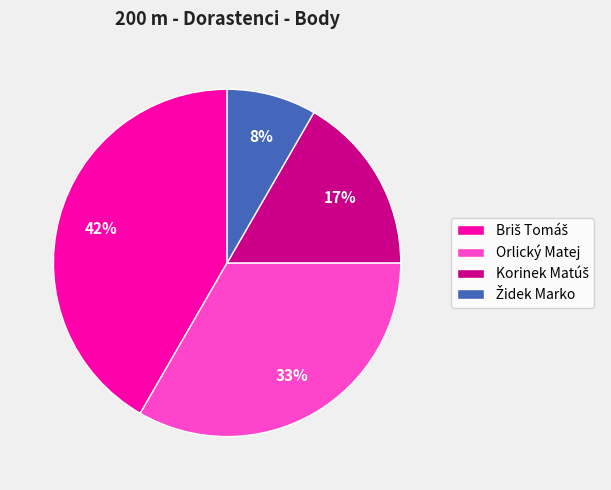

The Orlický Matej slice represents 33% of the pie. True or false?

True